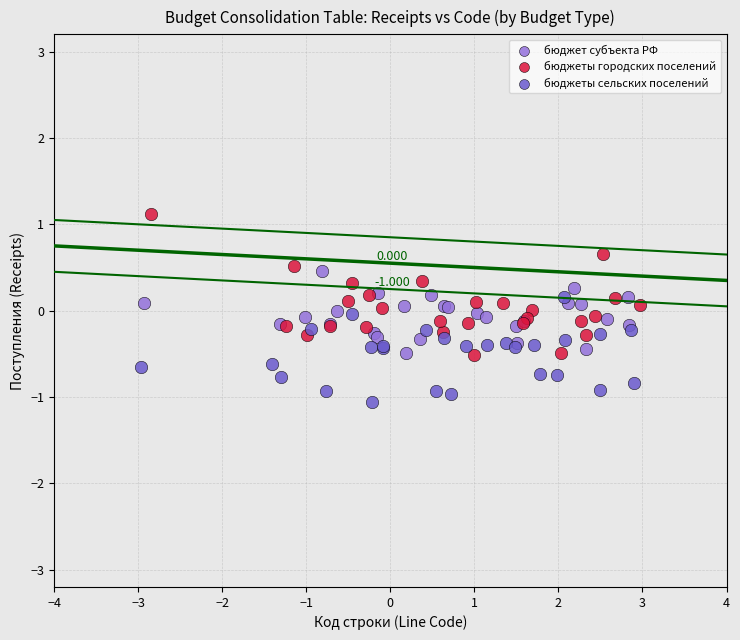

What are all the series names shown in the legend?

бюджет субъекта РФ, бюджеты городских поселений, бюджеты сельских поселений